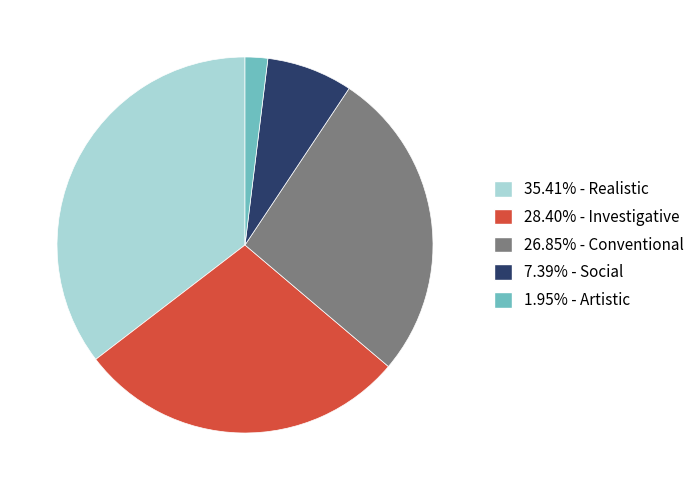

Does any single category account for the majority?

No